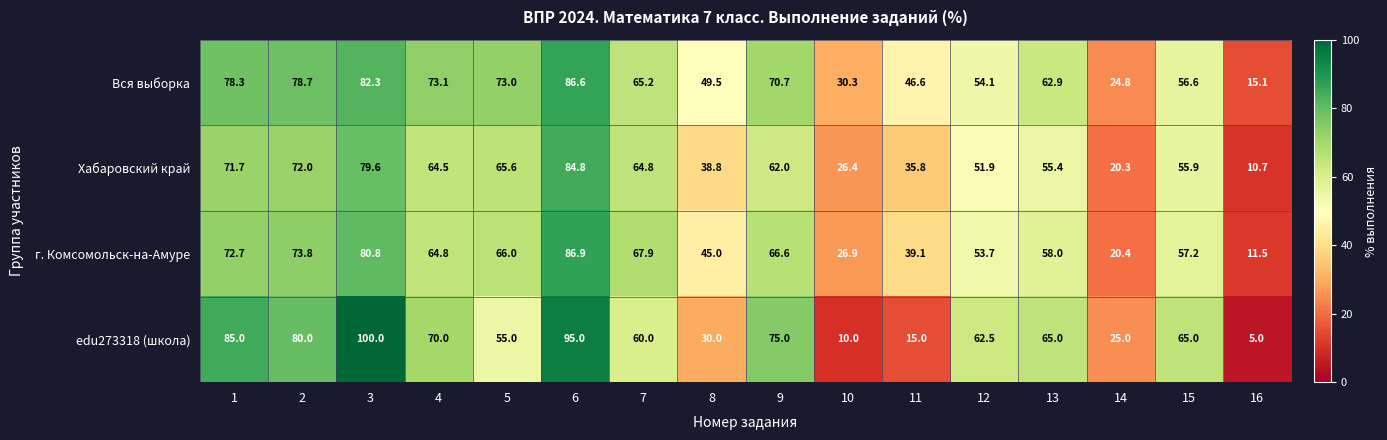

Where is Вся выборка nearest to the value 50?

8